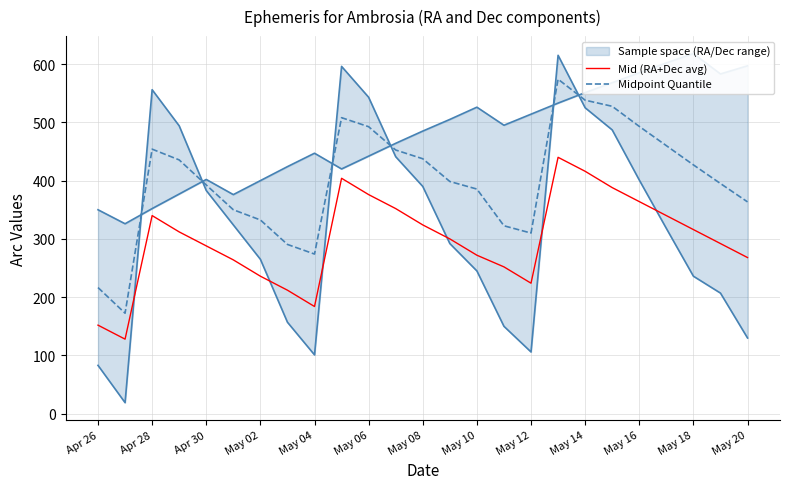

True or false: Midpoint Quantile and Mid (RA+Dec avg) cross at least once.

False